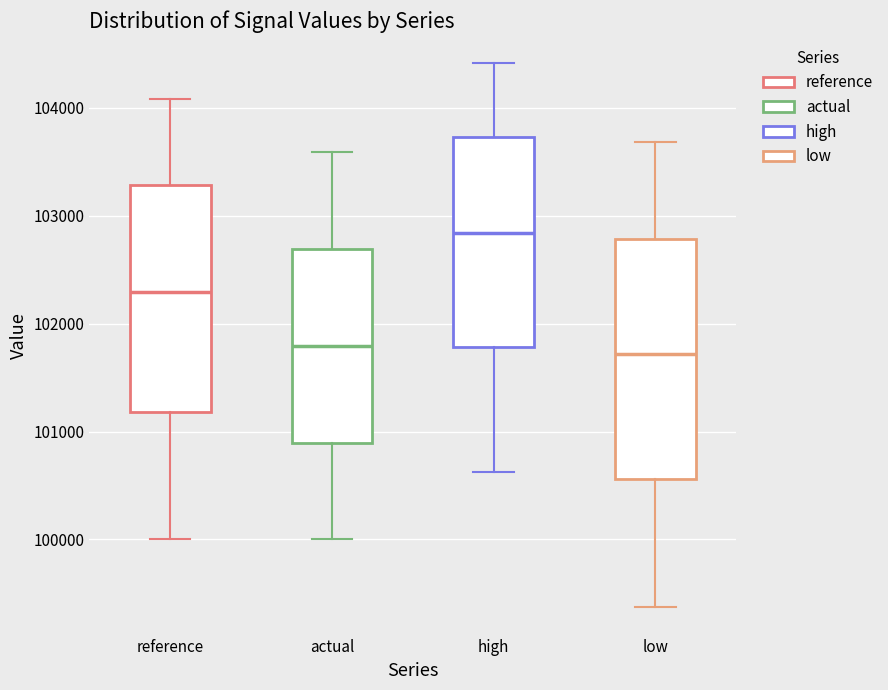

Reading left to right, read every box against the y-axis: the position of its median line, the range the box covers, and the ends of its whiskers. The values are not printed on the chart, so give them approximately, as read against the axis.

reference: median 102300, box 101200 to 103300, whiskers 100000 to 104100
actual: median 101800, box 100900 to 102700, whiskers 100000 to 103600
high: median 102800, box 101800 to 103700, whiskers 100600 to 104400
low: median 101700, box 100600 to 102800, whiskers 99400 to 103700